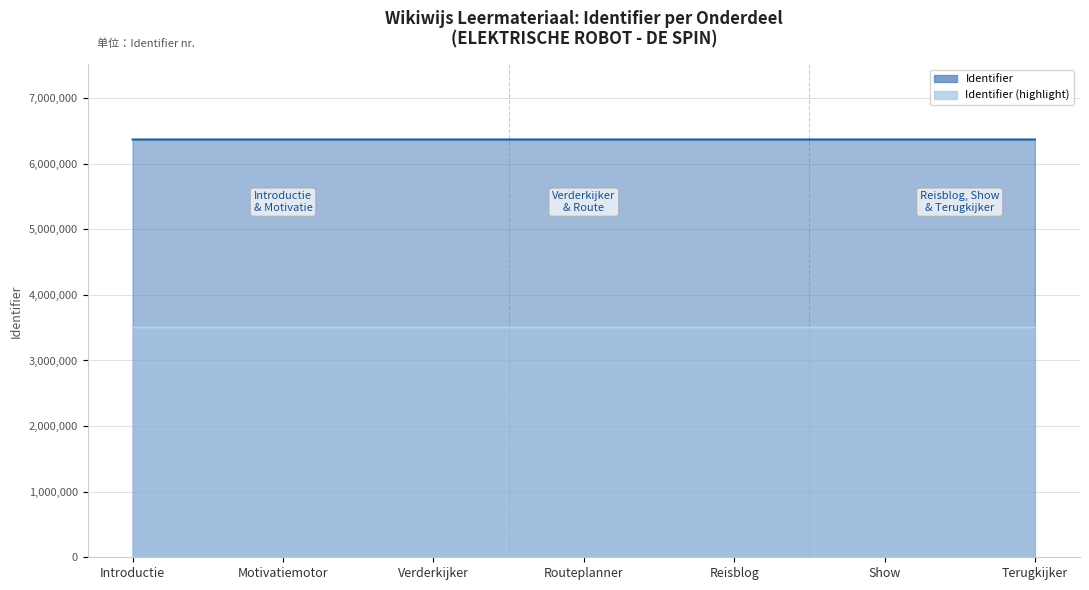

True or false: the data shows 6369425 at Routeplanner.

True